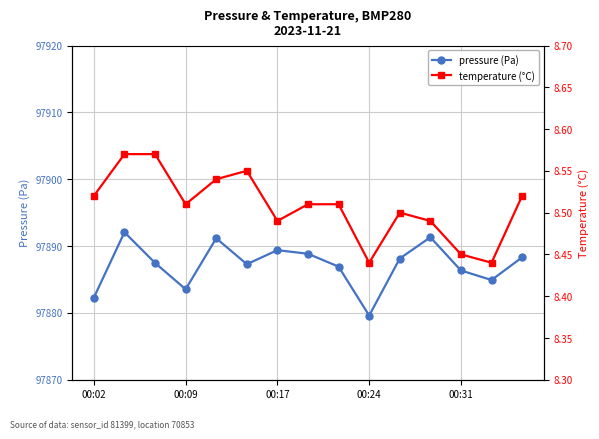

Which category has the lowest value in the pressure (Pa) series?

00:24